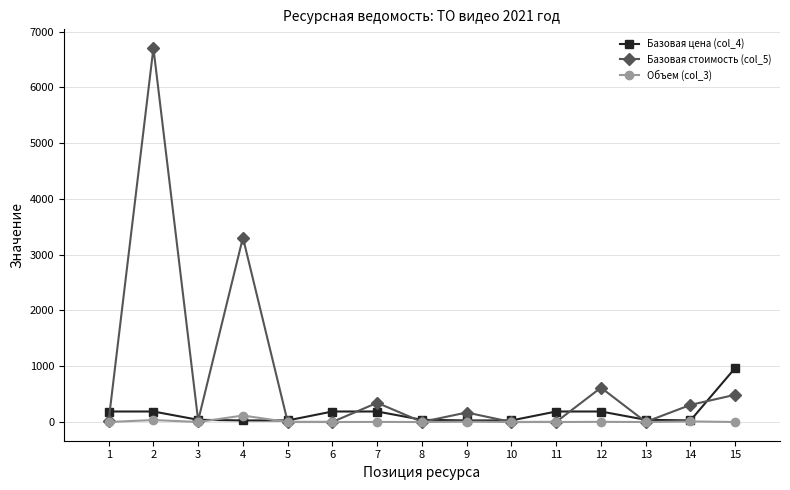

Which label corresponds to the largest value in the chart?

2